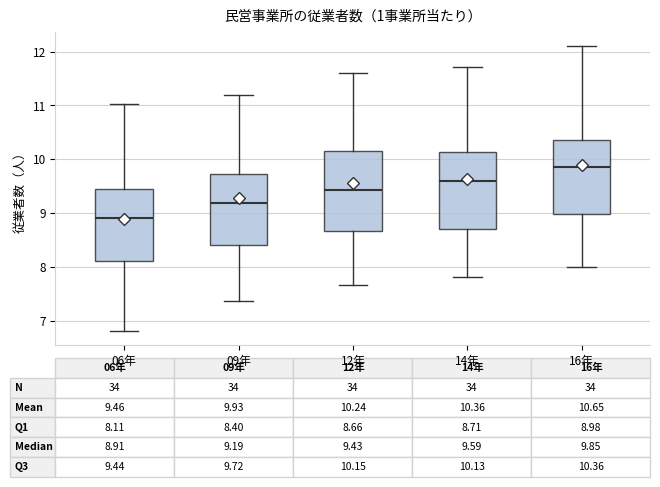

Which box's median line is the highest?

16年